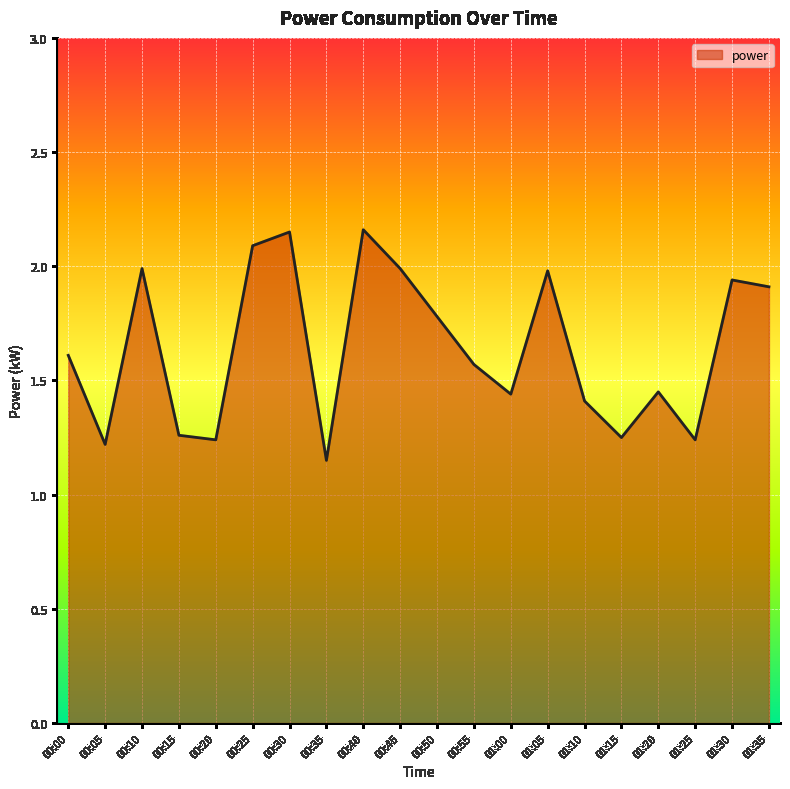

Approximately how many times larger is the value at 00:55 compared to 01:05?

0.8